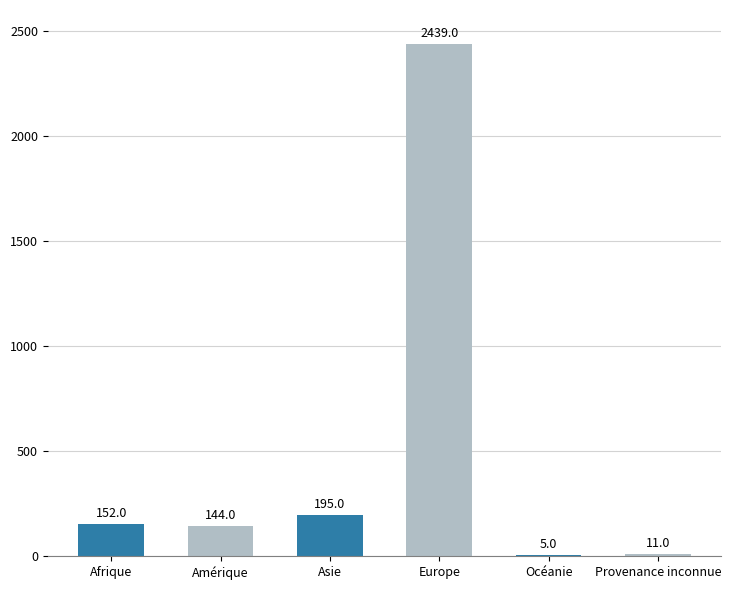

Is it true that the value at Afrique is 152?

True